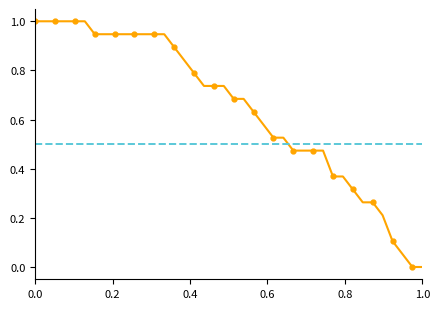

How many lines are shown in the chart?

1